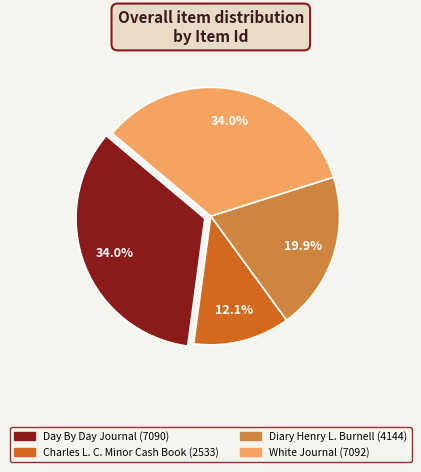

What is the total percentage of Day By Day Journal (7090) and Diary Henry L. Burnell (4144)?

53.9%